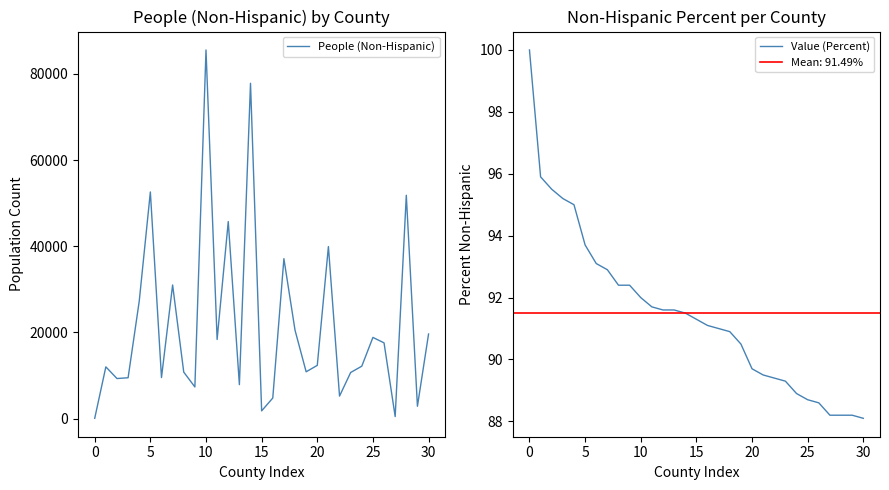

How many distinct data groups are displayed?

2